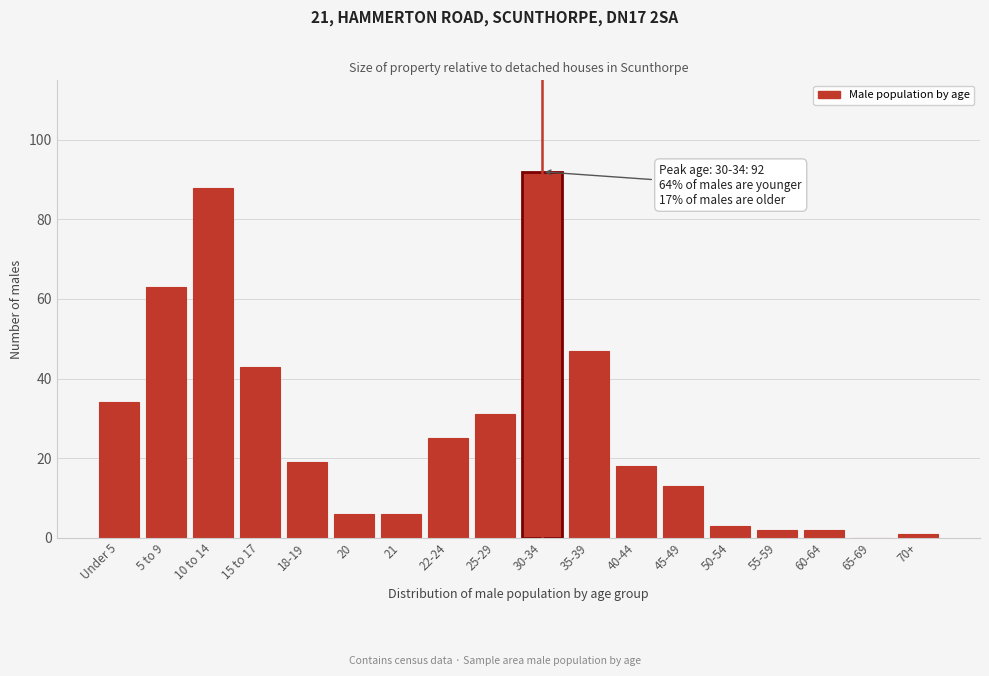

Reading left to right, extract all data points from this chart.

Under 5=34	5 to 9=63	10 to 14=88	15 to 17=43	18-19=19	20=6	21=6	22-24=25	25-29=31	30-34=92	35-39=47	40-44=18	45-49=13	50-54=3	55-59=2	60-64=2	65-69=0	70+=1